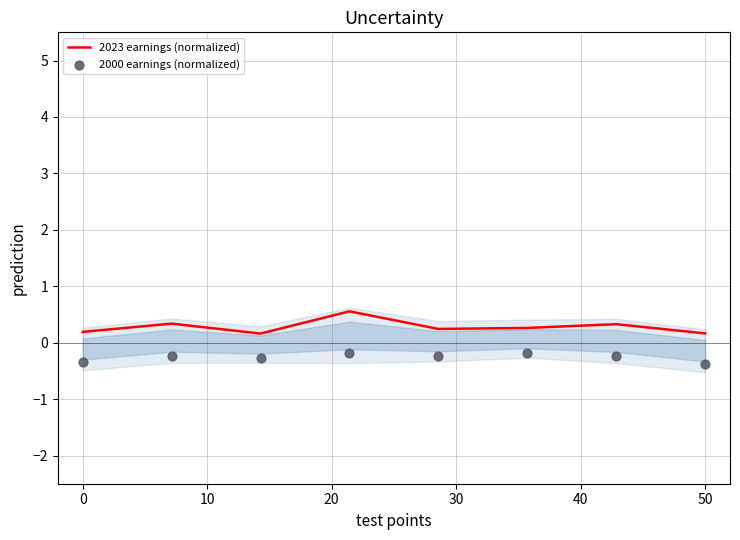

Which series contains the highest Y value?

2023 earnings (normalized)